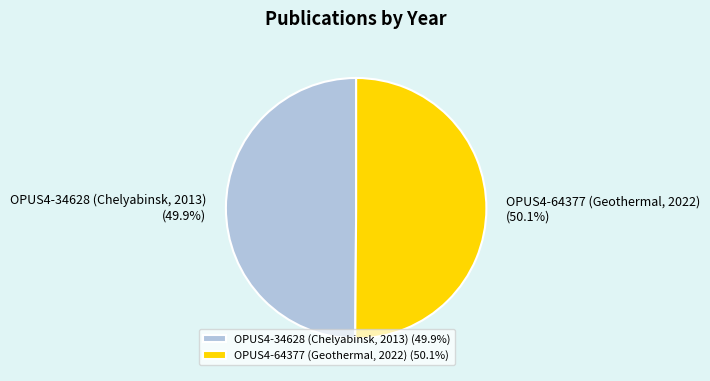

Is it true that OPUS4-34628 (Chelyabinsk, 2013) is 64% of the pie?

False